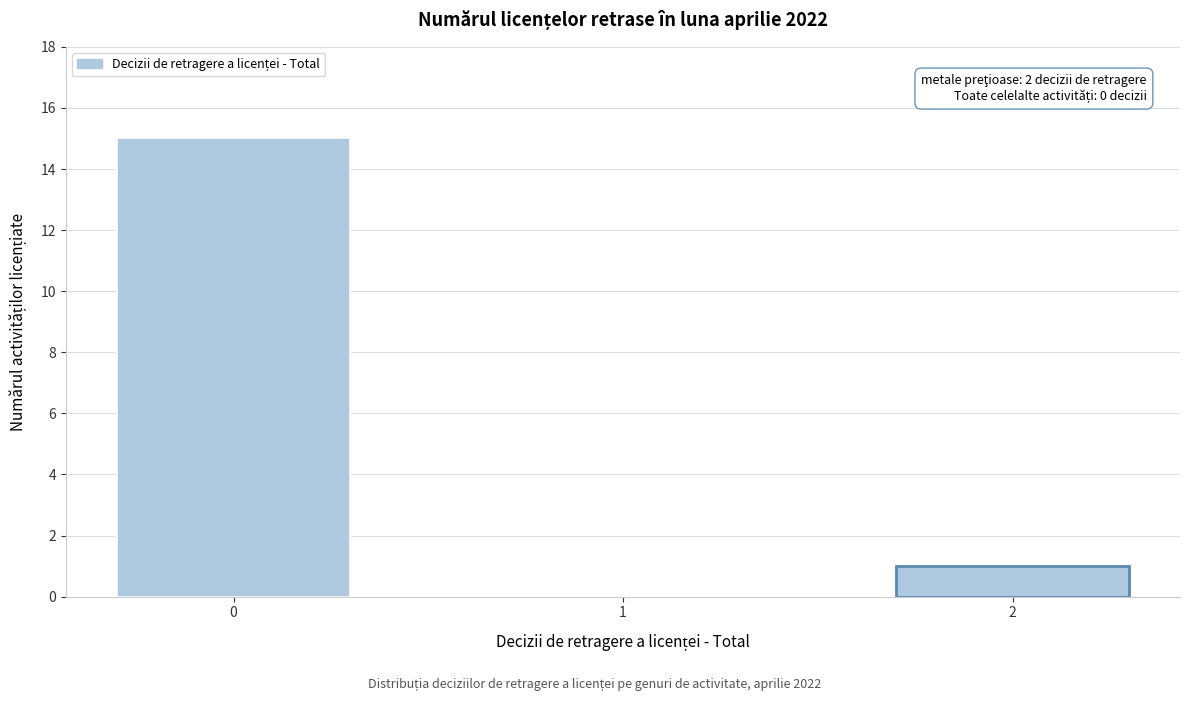

Reading right to left, transcribe all the data shown in this chart.

2=1	1=0	0=15